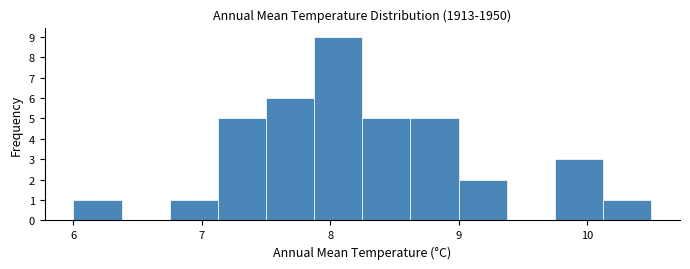

Read against the x-axis, roughly where is the centre of the tallest bar?

8.1